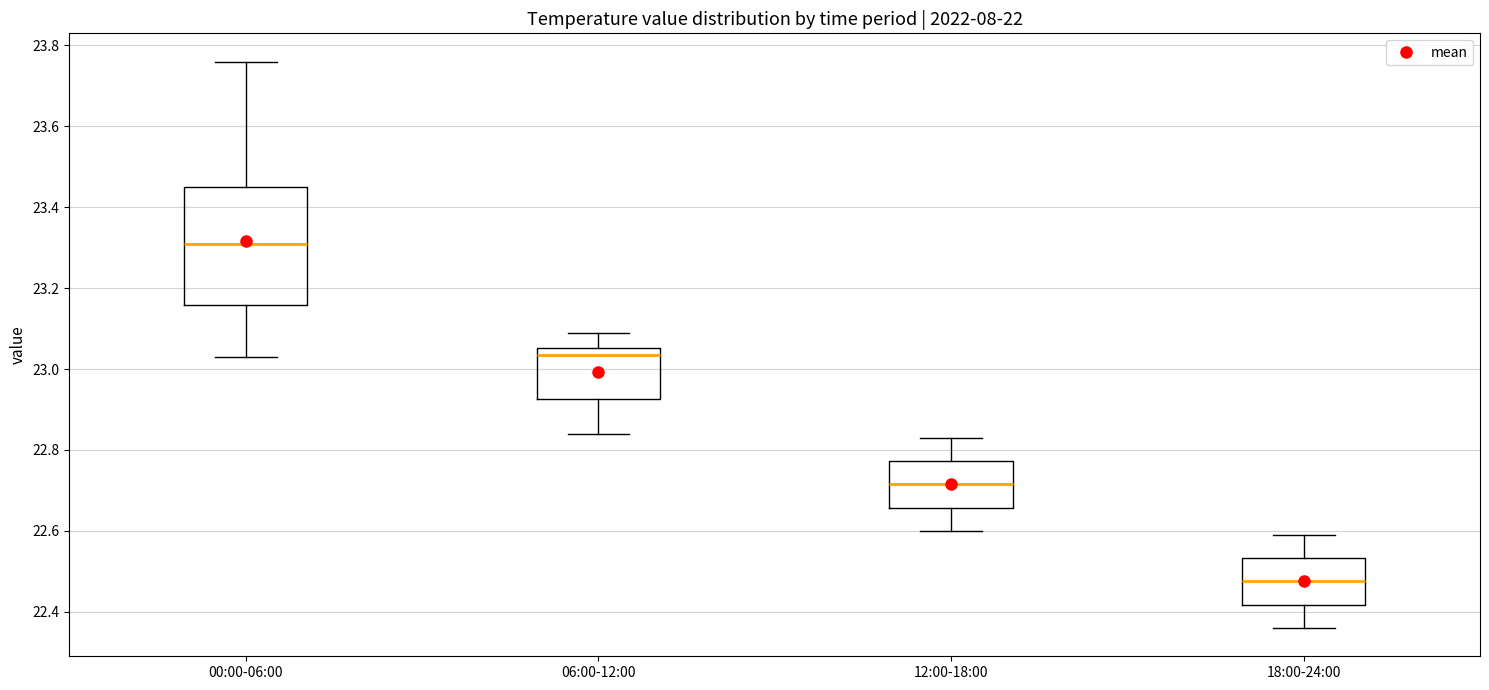

Reading left to right, read every box against the y-axis: the position of its median line, the range the box covers, and the ends of its whiskers. The values are not printed on the chart, so give them approximately, as read against the axis.

00:00-06:00: median 23.32, box 23.16 to 23.46, whiskers 23.04 to 23.76
06:00-12:00: median 23.04, box 22.92 to 23.06, whiskers 22.84 to 23.10
12:00-18:00: median 22.72, box 22.66 to 22.78, whiskers 22.60 to 22.84
18:00-24:00: median 22.48, box 22.42 to 22.54, whiskers 22.36 to 22.60